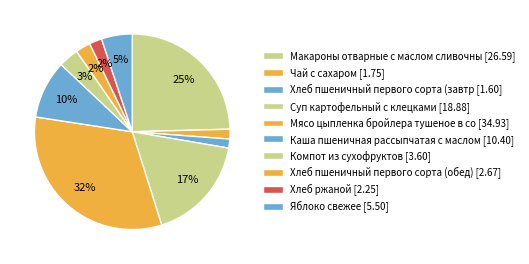

How many slices are in this pie chart?

10